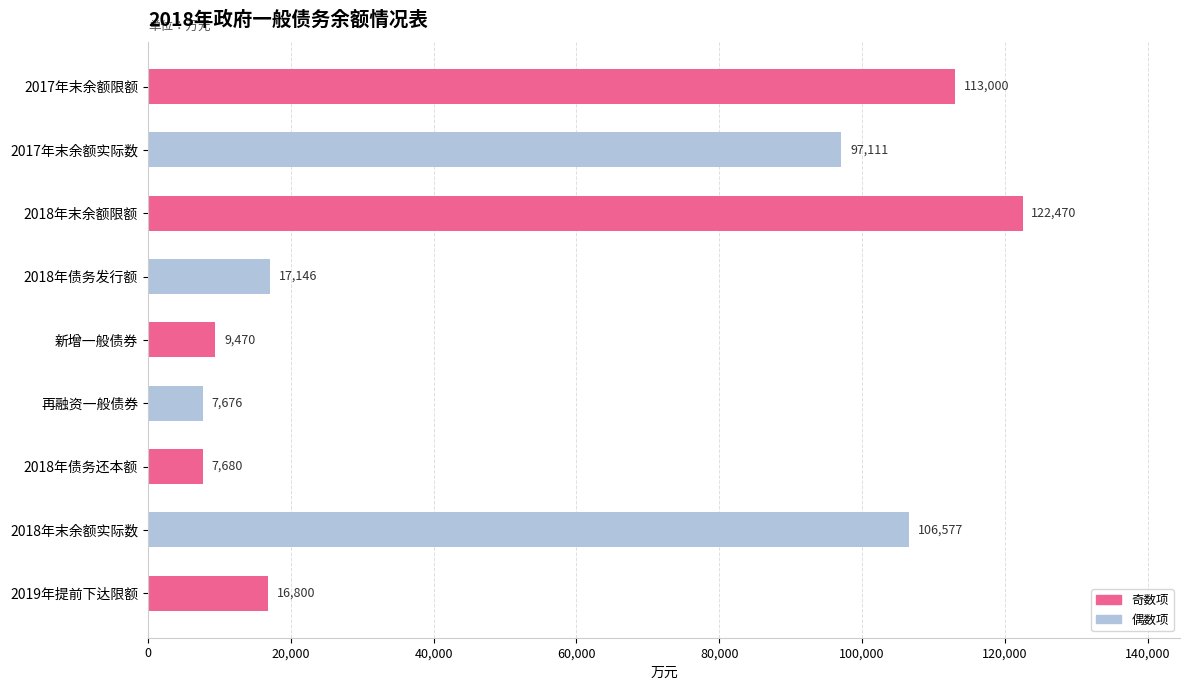

Reading top to bottom, transcribe all the data shown in this chart.

2017年末余额限额=113000	2017年末余额实际数=97111	2018年末余额限额=122470	2018年债务发行额=17146	新增一般债券=9470	再融资一般债券=7676	2018年债务还本额=7680	2018年末余额实际数=106577	2019年提前下达限额=16800